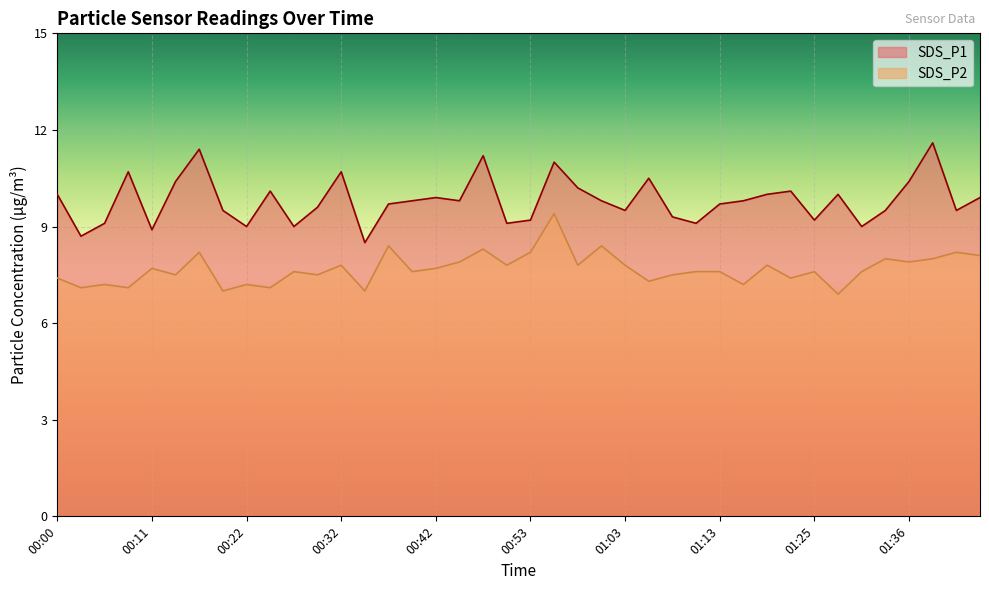

How many lines are shown in the chart?

2